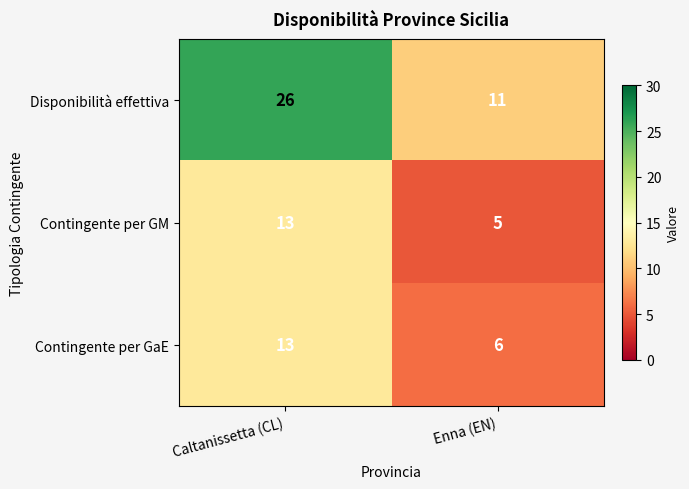

Which series has the largest range (max minus min)?

Disponibilità effettiva